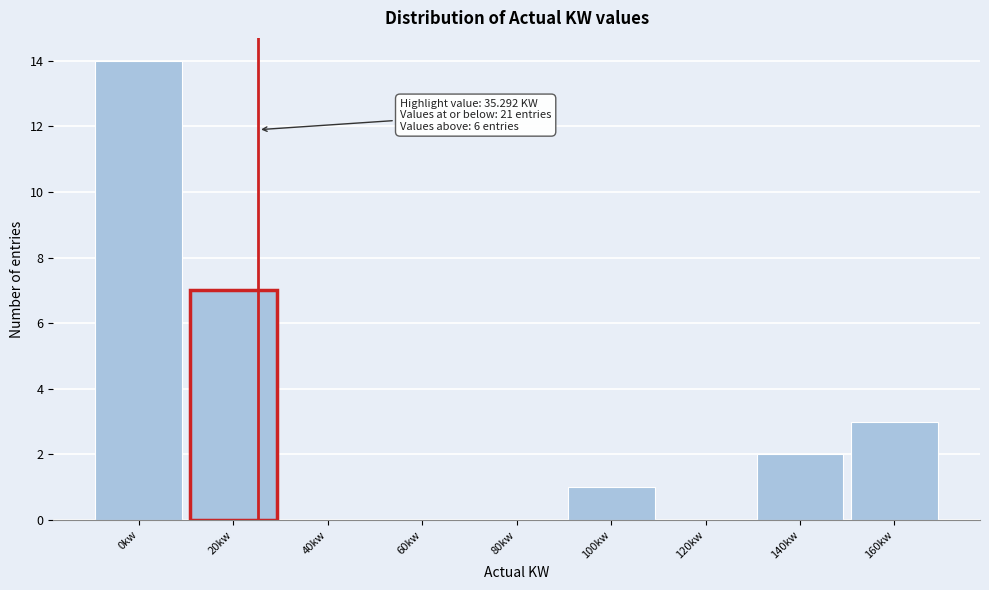

Reading left to right, extract all data points from this chart.

0kw=14	20kw=7	40kw=0	60kw=0	80kw=0	100kw=1	120kw=0	140kw=2	160kw=3